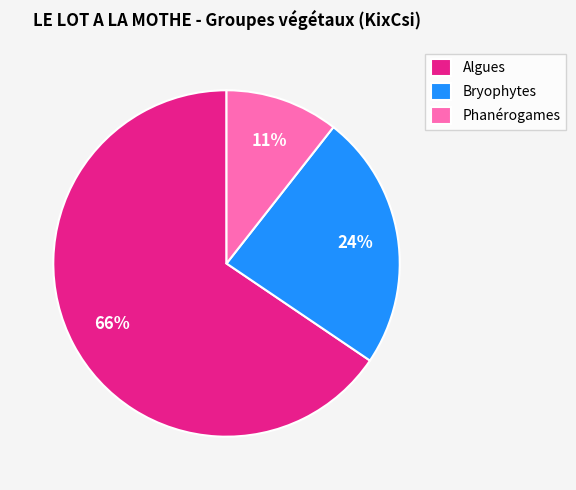

To the nearest percent, what is the difference between the Bryophytes and Algues slice percentages?

42%